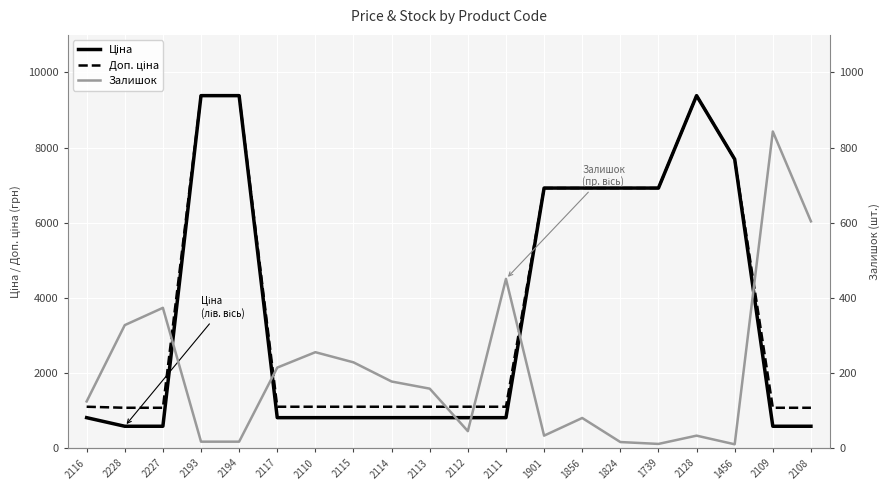

What is the label of the 17th point from the right?

2193